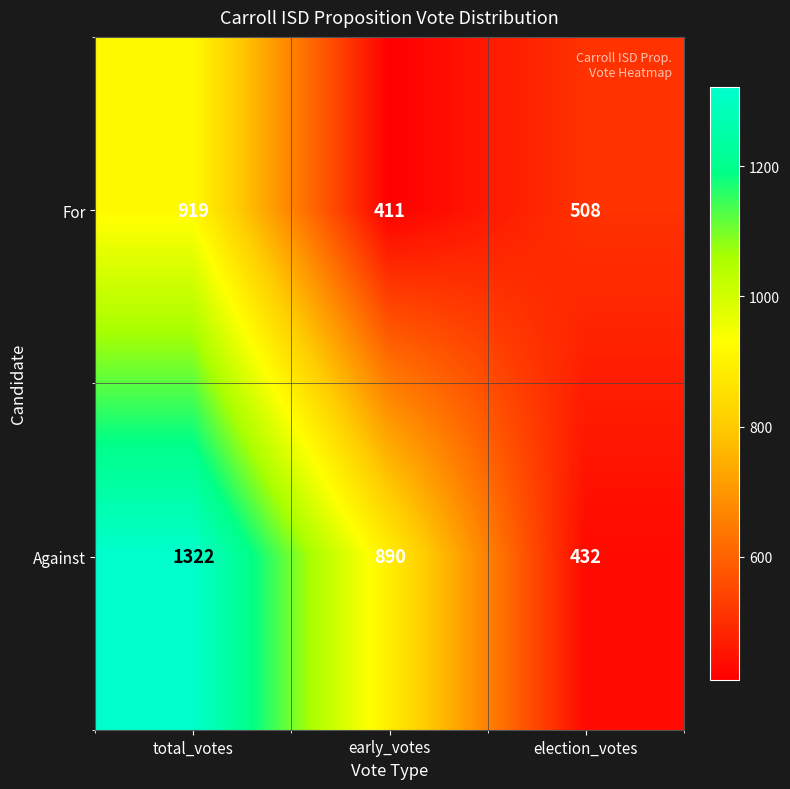

Count the number of categories in the chart.

3